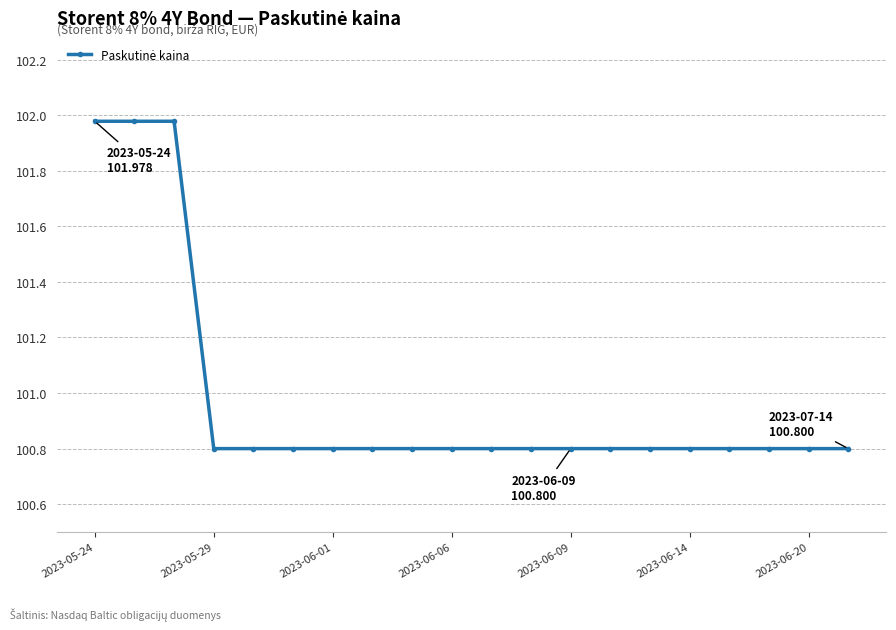

Count the values in the range 100 to 101.

17